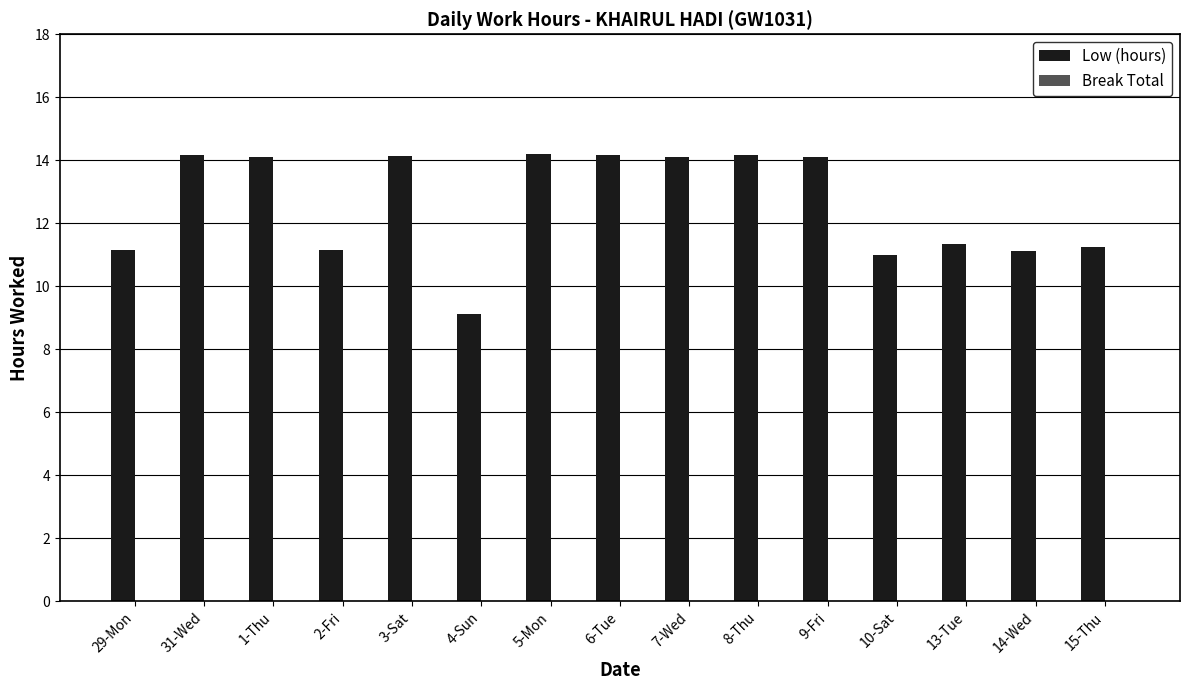

How many bars are there in total?

15